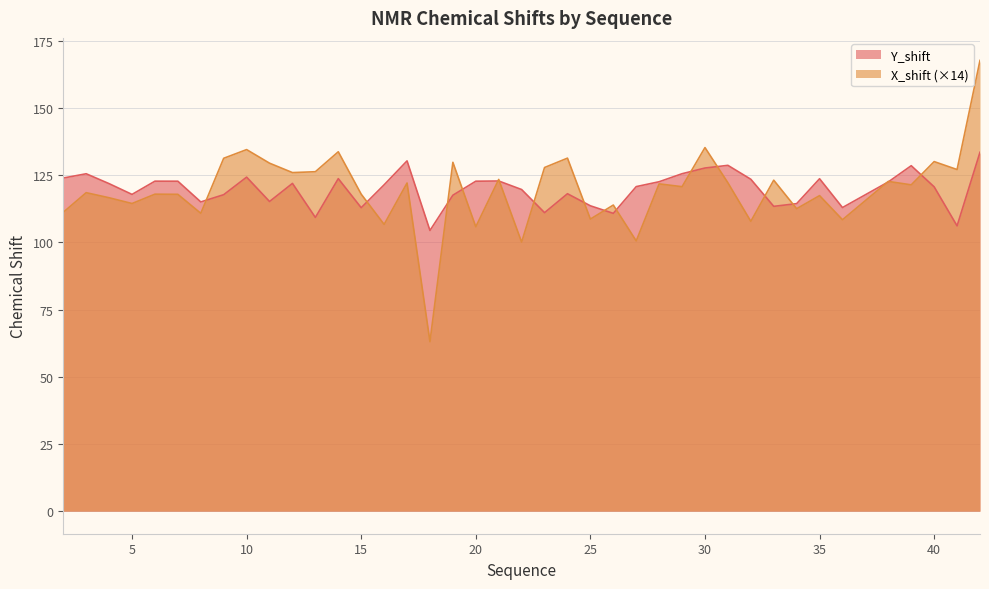

Which series has the largest range (max minus min)?

X_shift (×14)